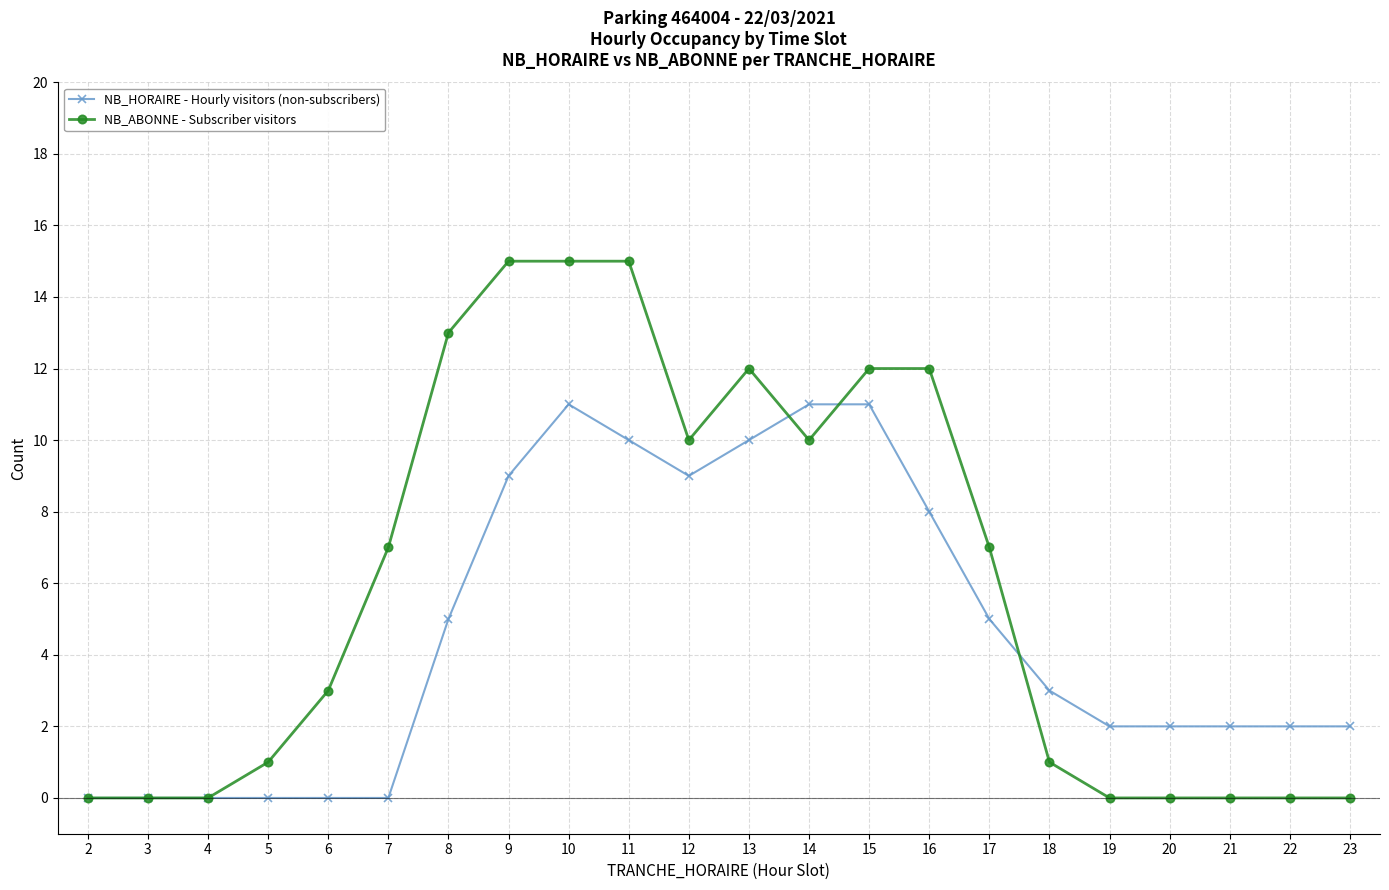

What is the sum of all NB_HORAIRE - Hourly visitors (non-subscribers) values?

102